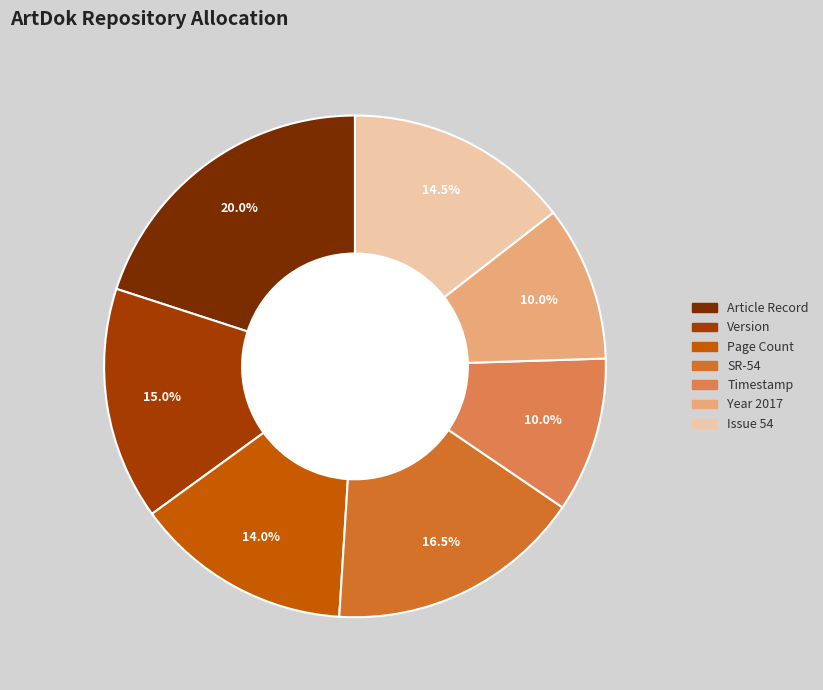

Is there any slice that represents more than half of the pie?

No